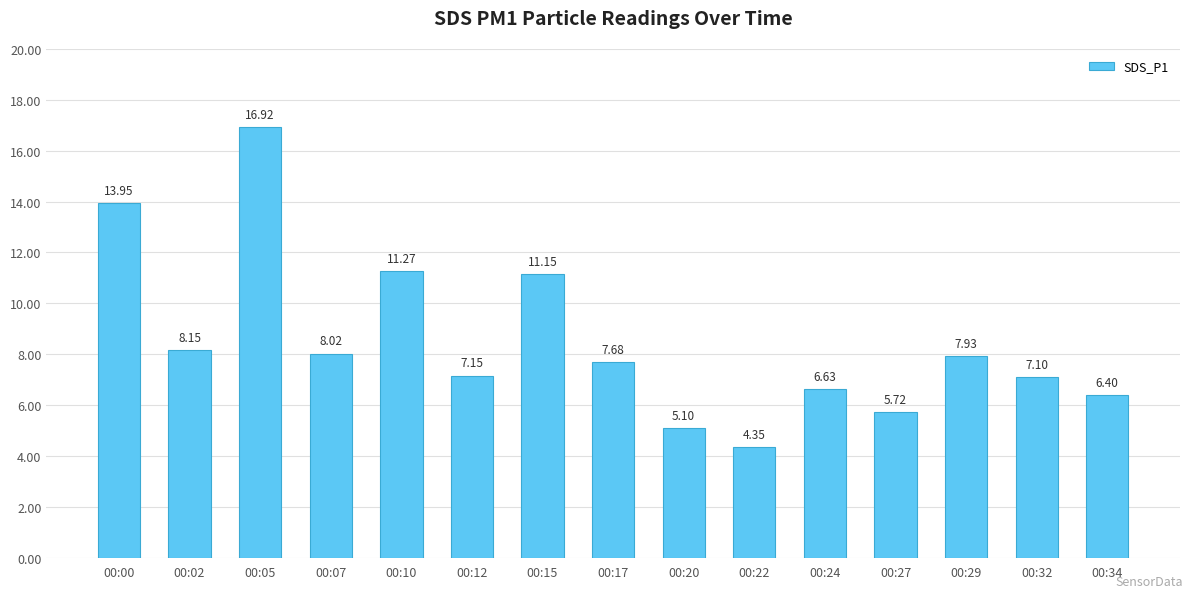

Which label corresponds to the smallest value in the chart?

00:22